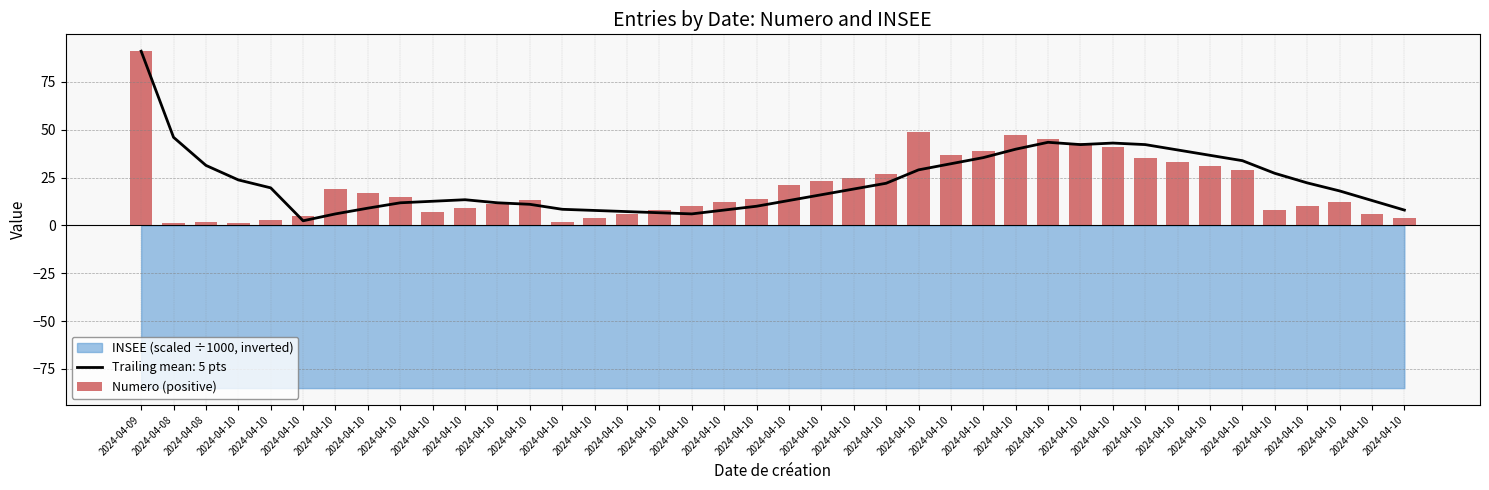

Which has a higher value, 2024-04-10 or 2024-04-10?

2024-04-10